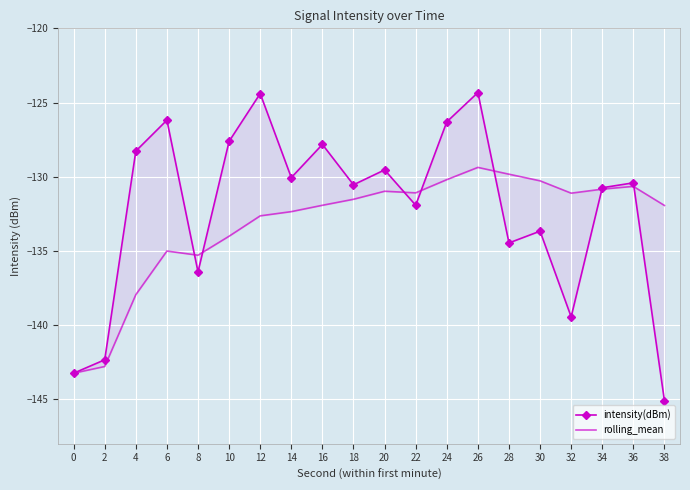

Rank the categories by intensity(dBm) value from highest to lowest.

26, 12, 6, 24, 10, 16, 4, 20, 14, 36, 18, 34, 22, 30, 28, 8, 32, 2, 0, 38